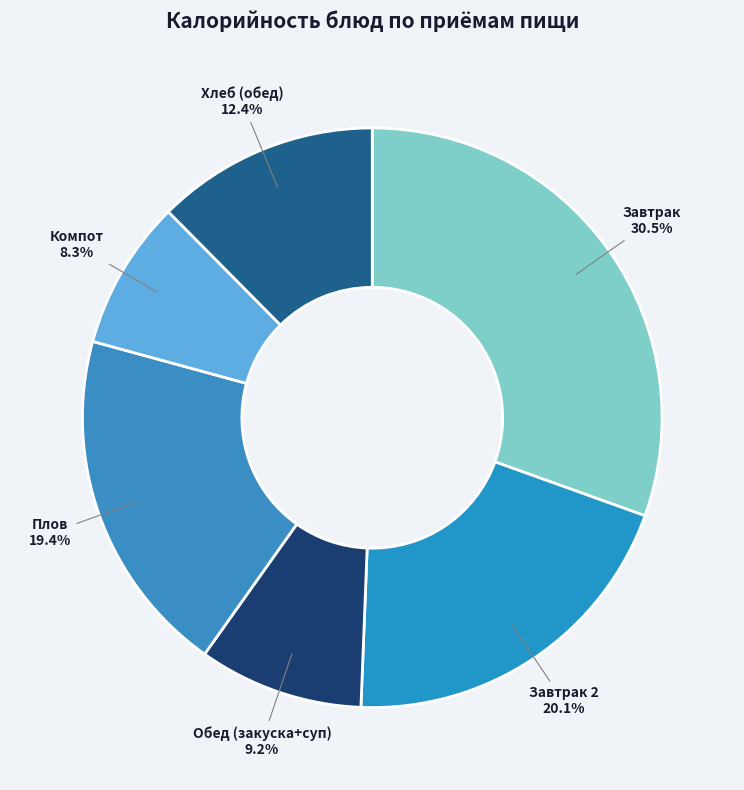

Is the sum of Плов and Хлеб (обед) greater than half?

No